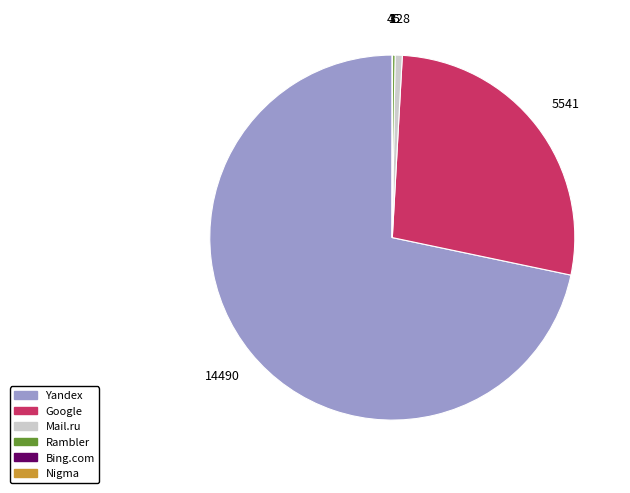

Which slice is the largest?

Yandex